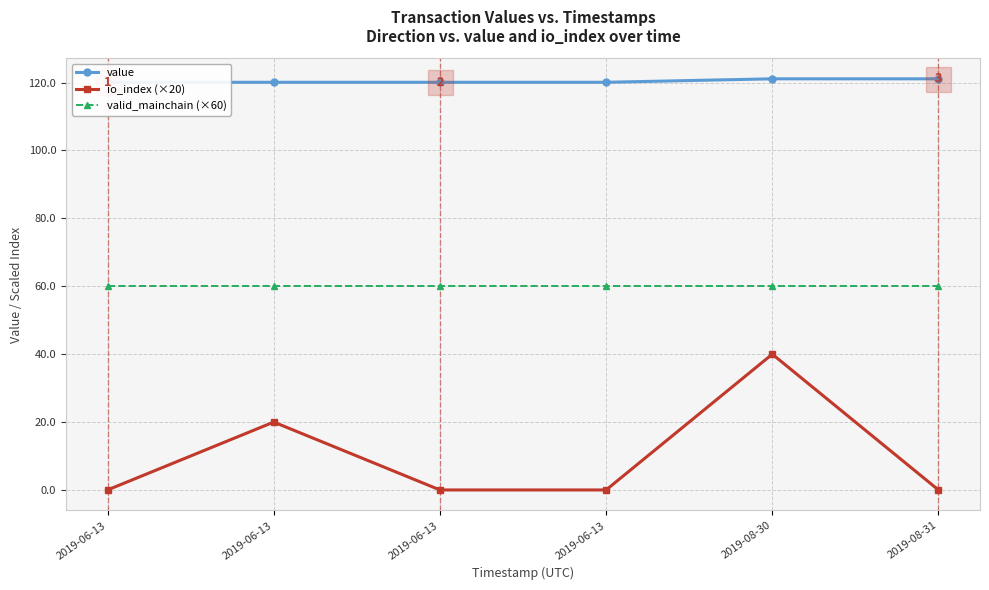

At which category is the sum across all series the highest?

2019-08-30